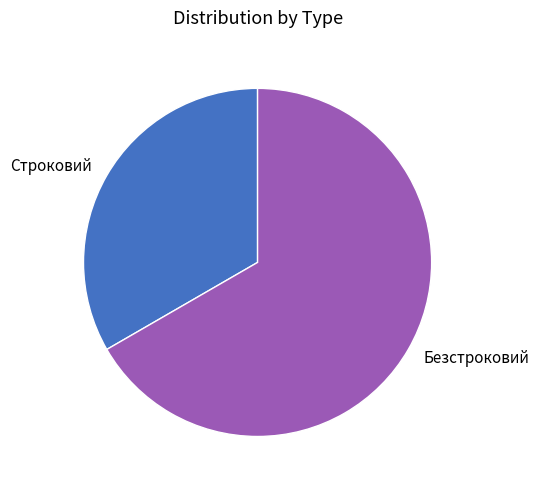

Combined, do Безстроковий and Строковий account for over 50%?

Yes